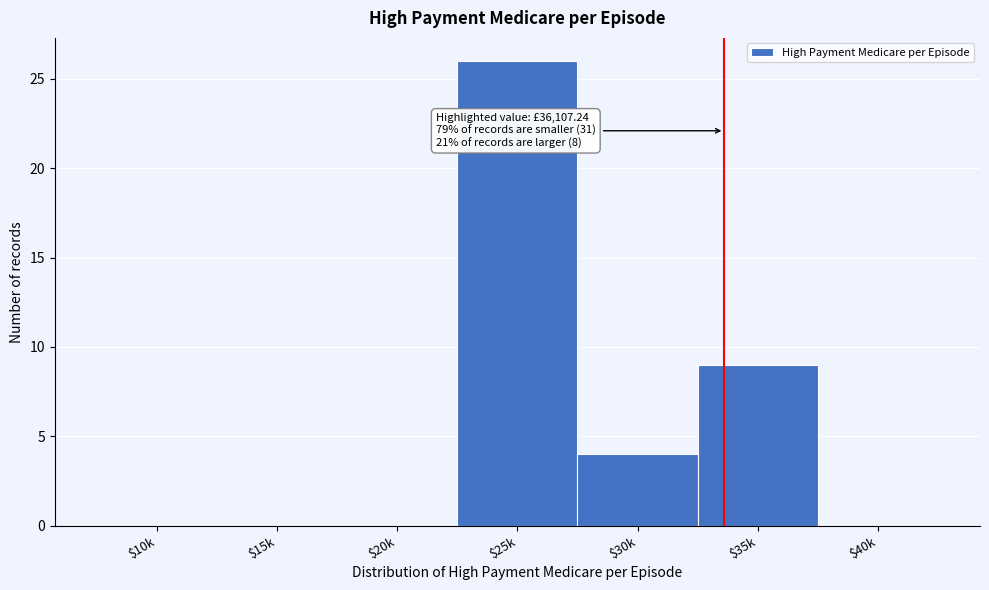

Which category has the highest value across all series?

$25k